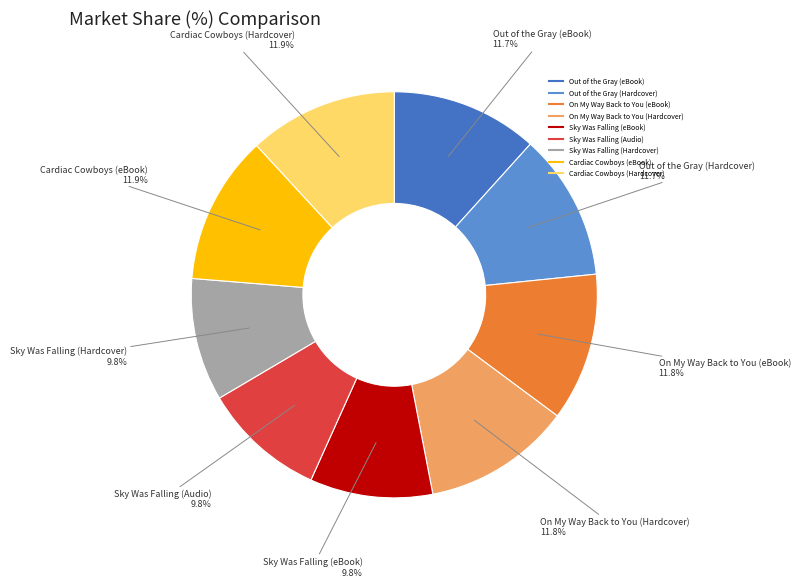

To the nearest percent, what is the difference between the largest and smallest slice percentages?

2%